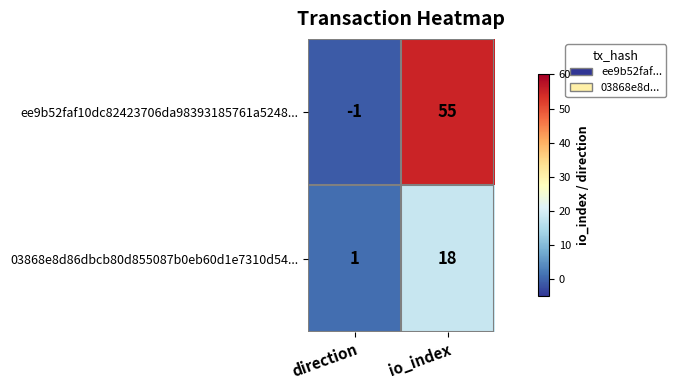

Count the number of categories in the chart.

2